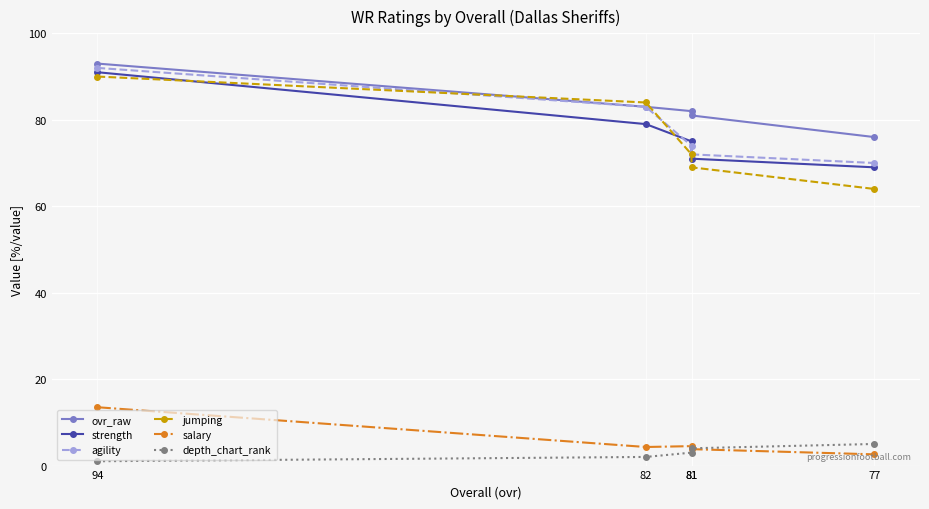

What is the difference between the highest and lowest values at 81?

79.0